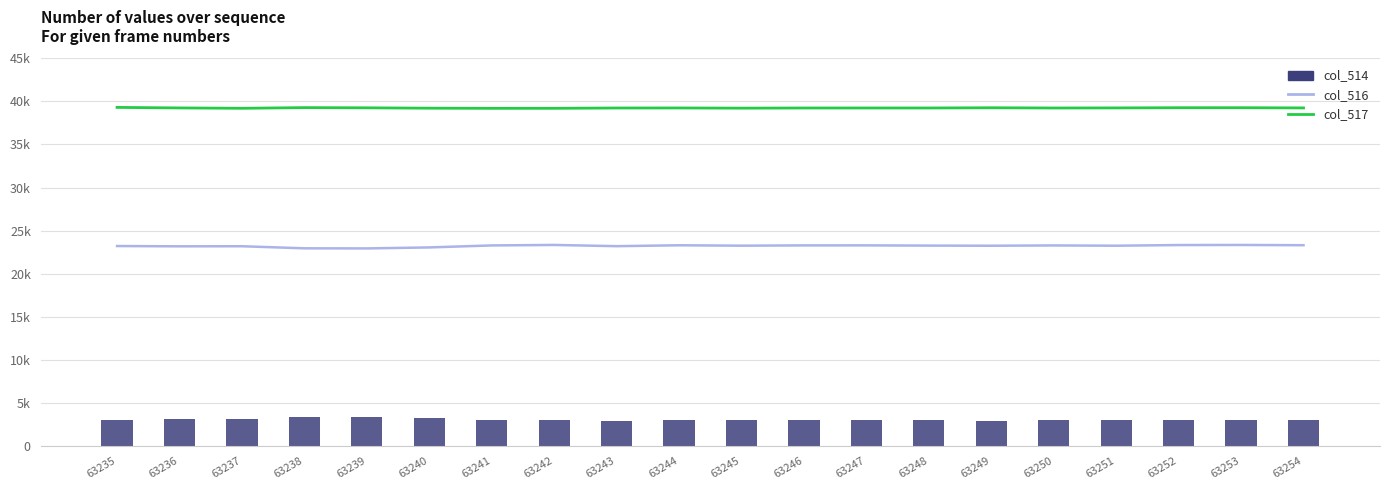

What is the difference between the second highest and minimum values in the col_517 series?

84